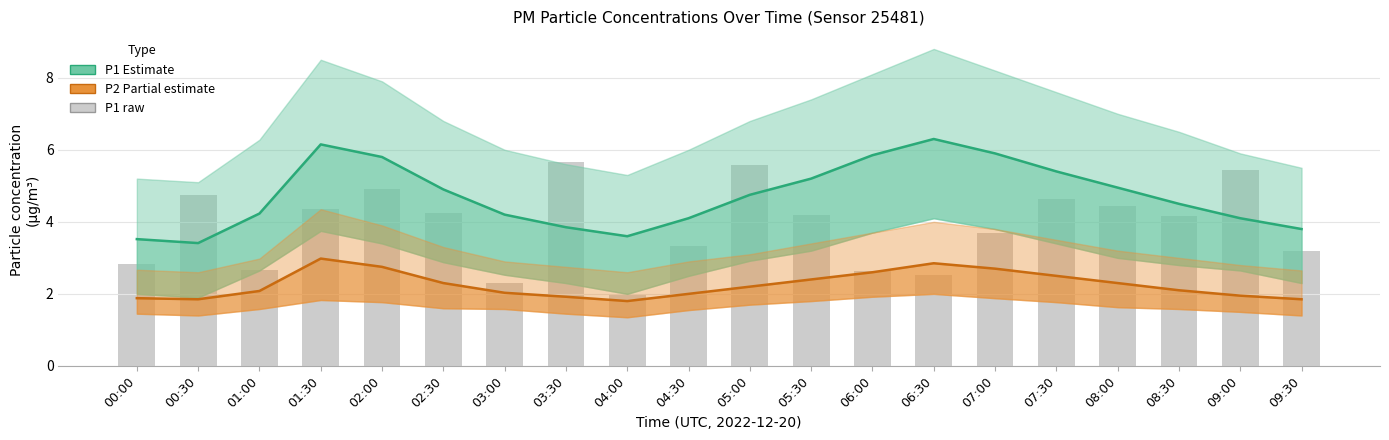

What is the maximum value for P1 (Estimate)?

6.3